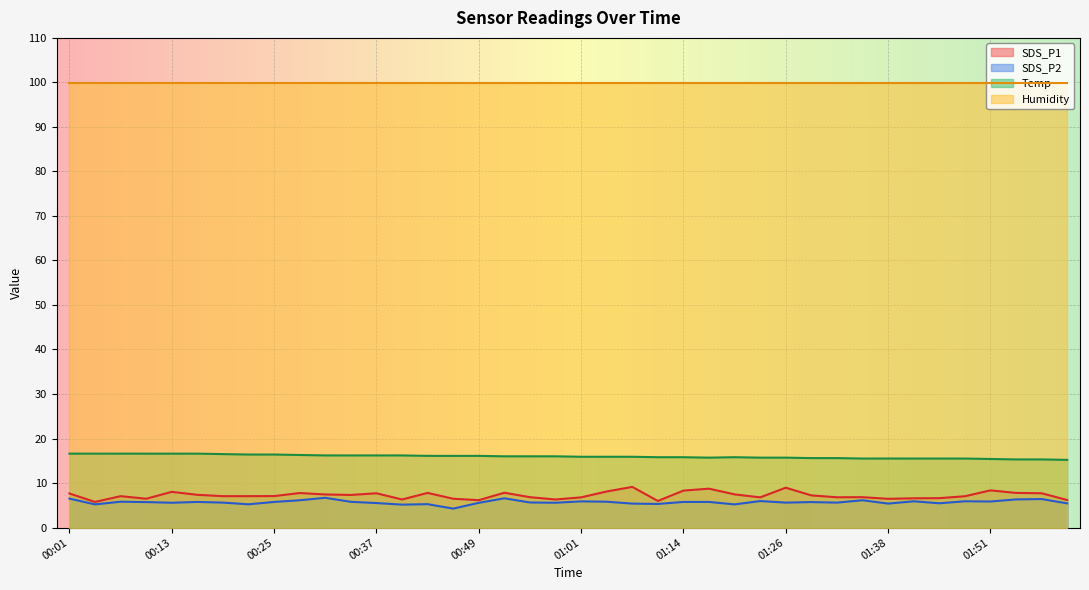

True or false: SDS_P1 and SDS_P2 intersect in this chart.

False